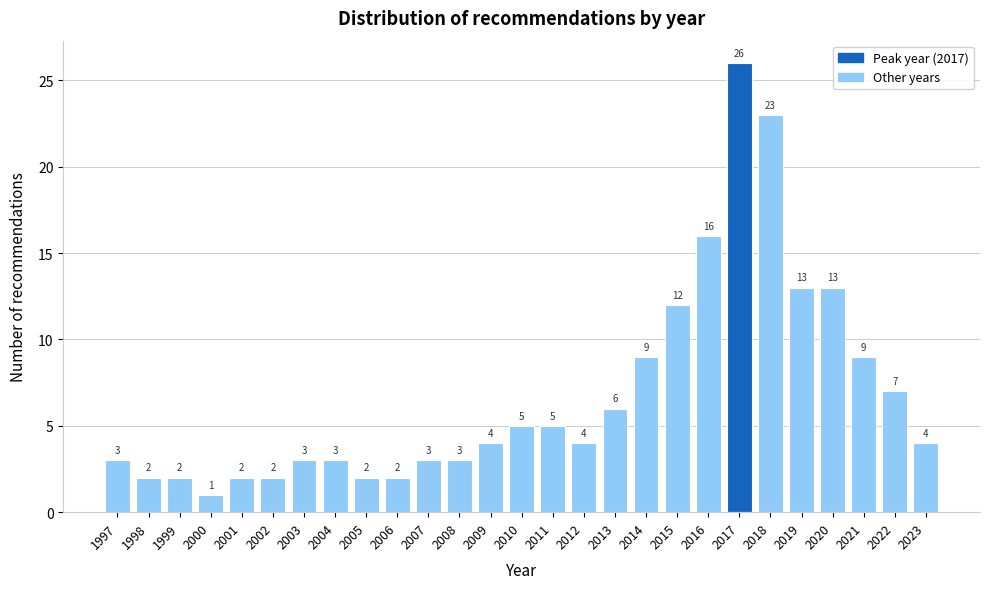

Reading left to right, list all the values displayed in this chart.

3	2	2	1	2	2	3	3	2	2	3	3	4	5	5	4	6	9	12	16	26	23	13	13	9	7	4